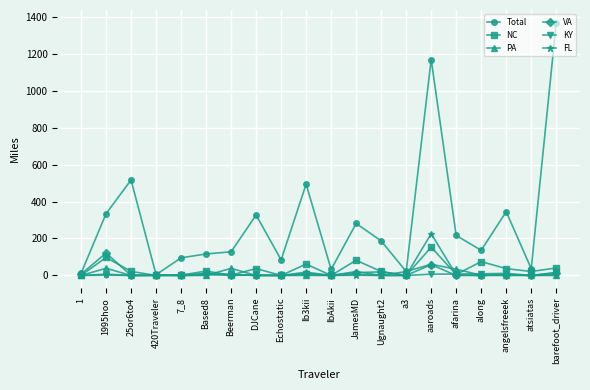

What is the spread (max minus min) of values at IbAkii?

32.5